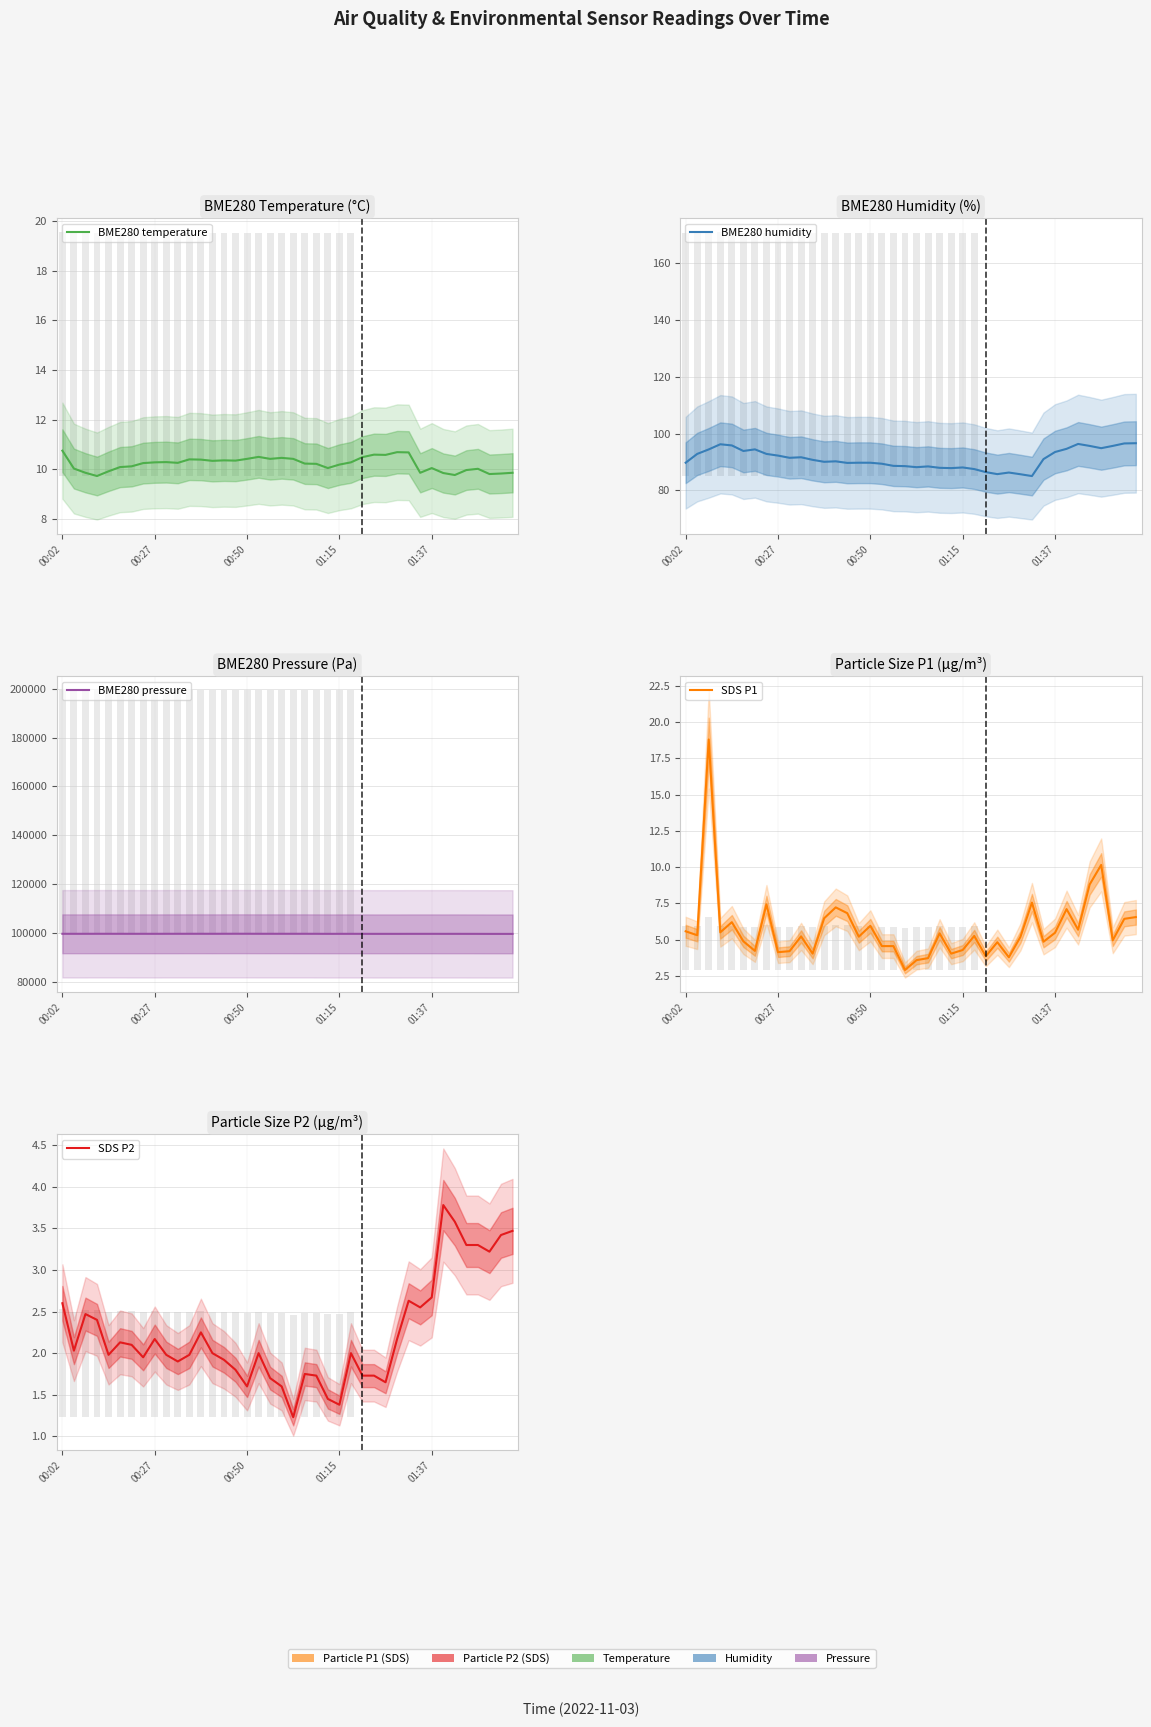

List the labels in order of BME280 temperature value, smallest first.

01:15, 34, 37, 38, 33, 00:50, 31, 39, 01:37, 35, 36, 00:27, 23, 32, 5, 6, 24, 22, 21, 7, 10, 8, 25, 9, 13, 15, 14, 12, 11, 16, 18, 20, 19, 26, 17, 28, 27, 30, 29, 00:02